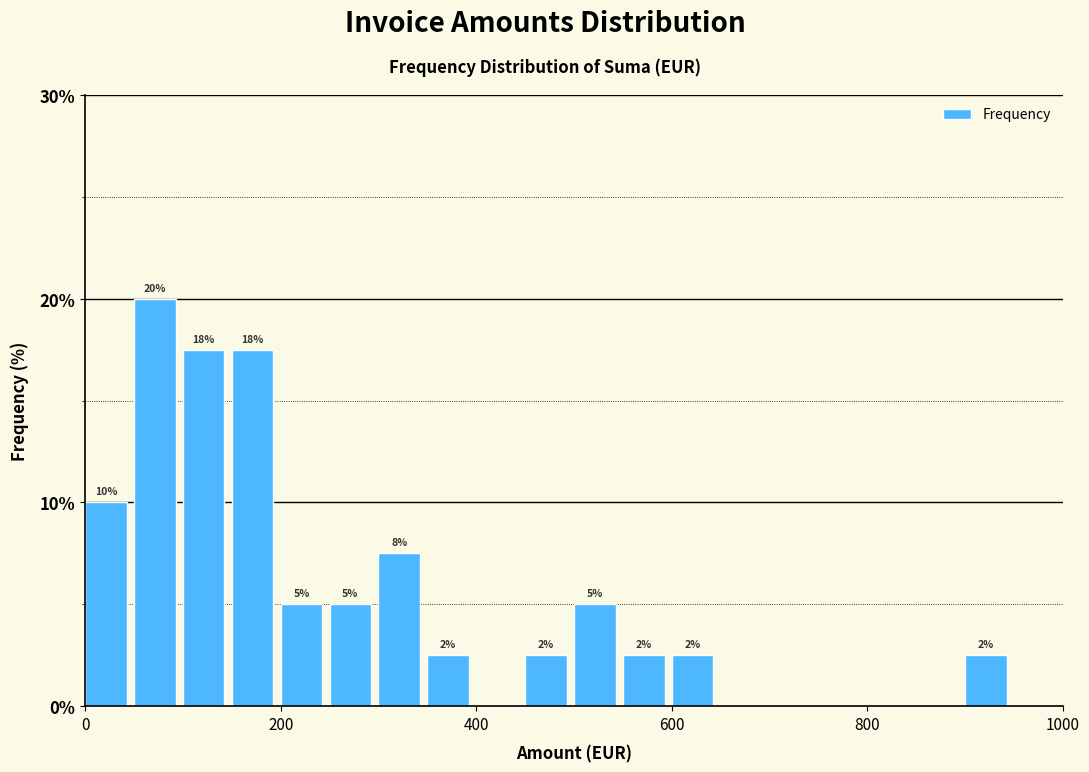

Read against the x-axis, roughly where is the centre of the tallest bar?

80